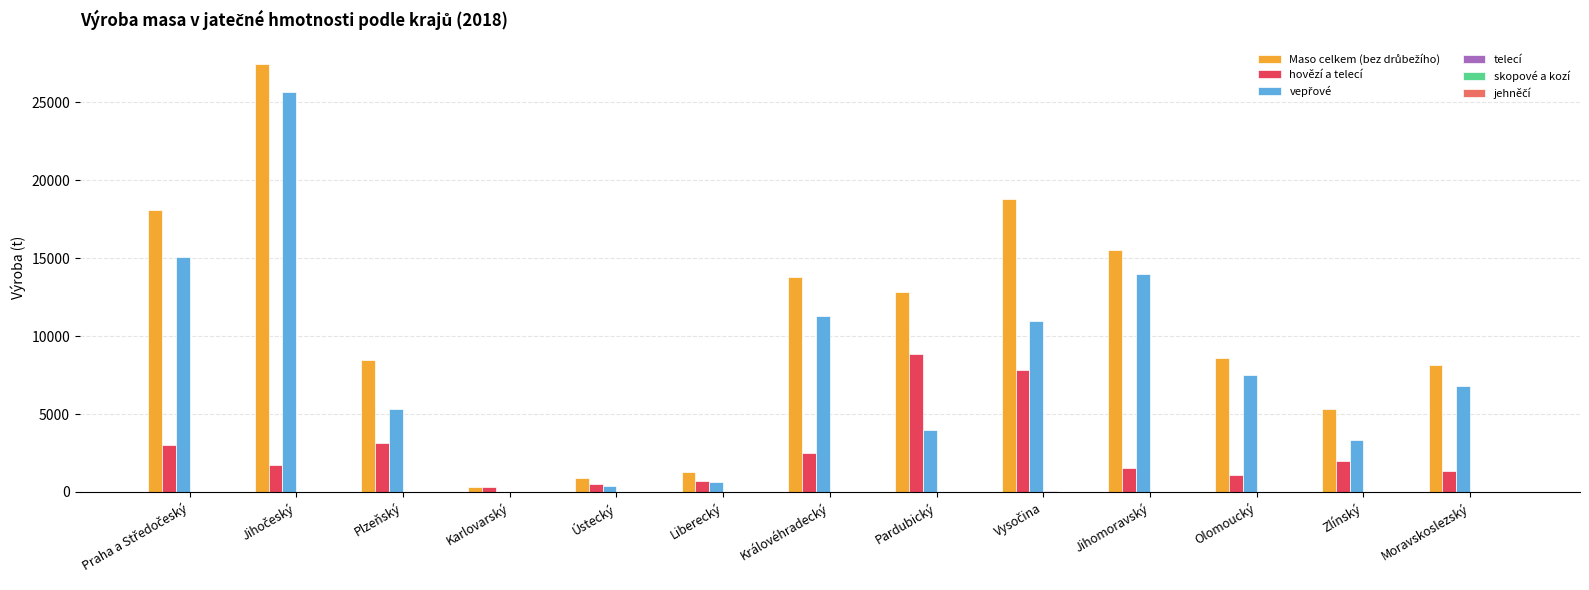

What is the maximum value shown in the chart?

27442